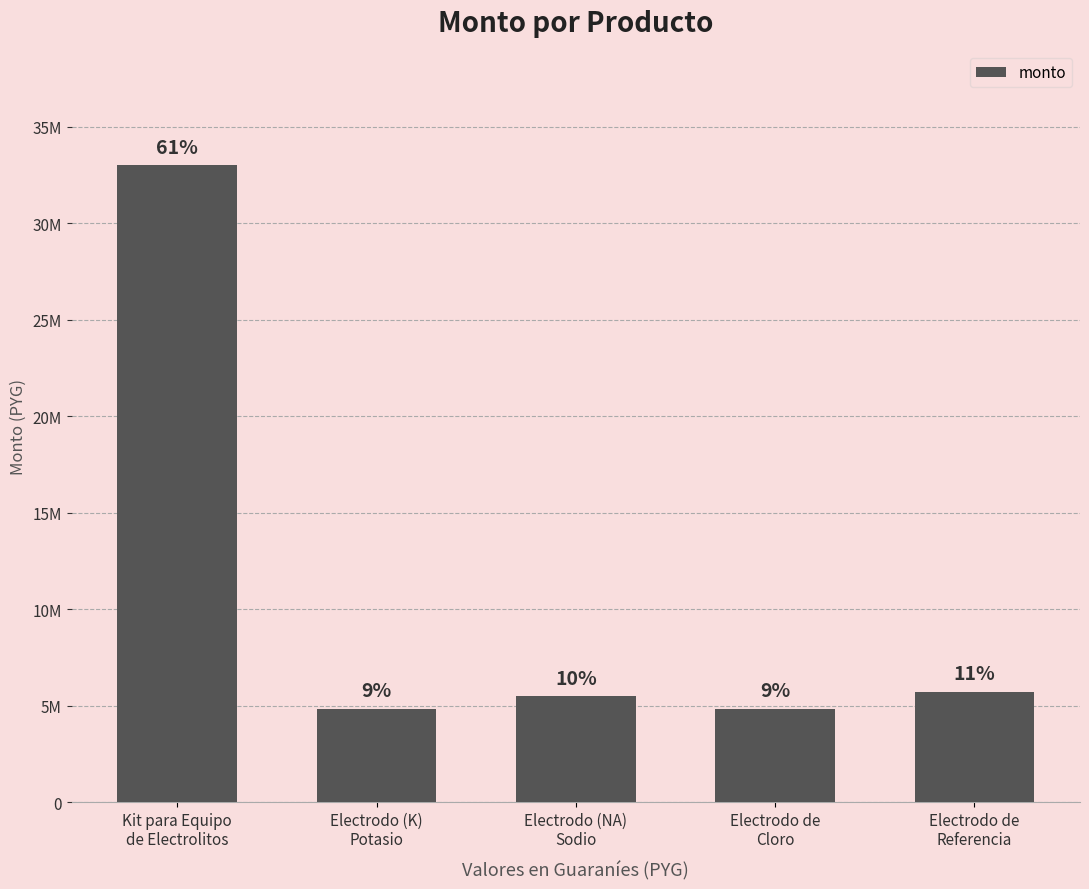

Between Electrodo (K)
Potasio and Electrodo de
Cloro, which is larger?

Electrodo (K)
Potasio